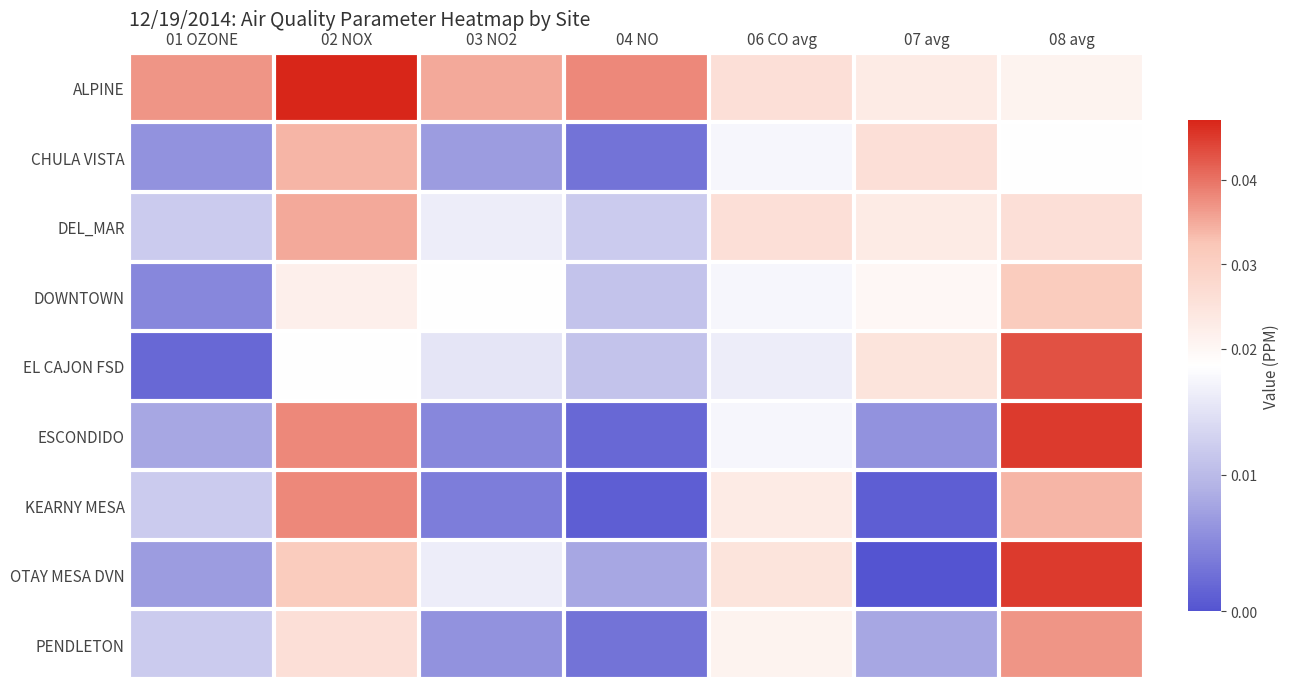

At which category does the chart reach its peak across all series?

02 NOX